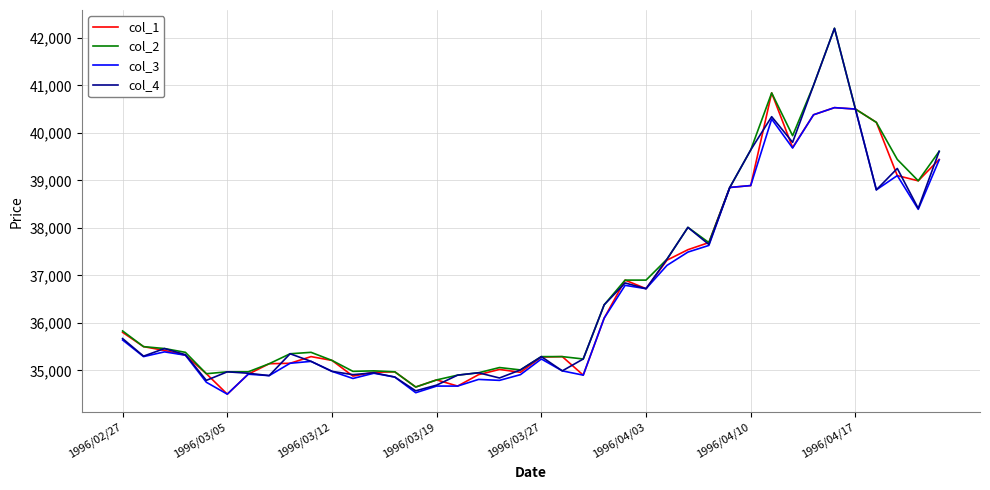

What is the highest value of the col_3 series?

40530